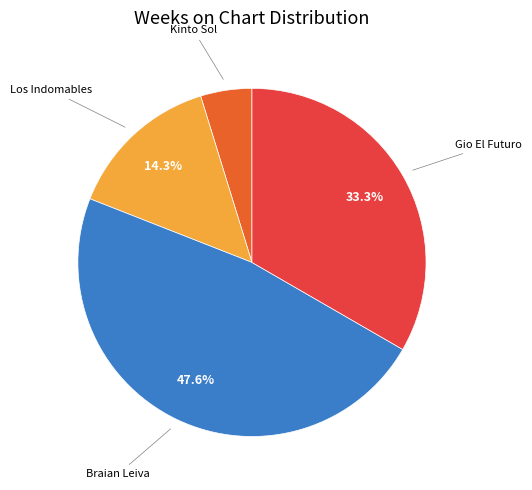

Does any single category account for the majority?

No